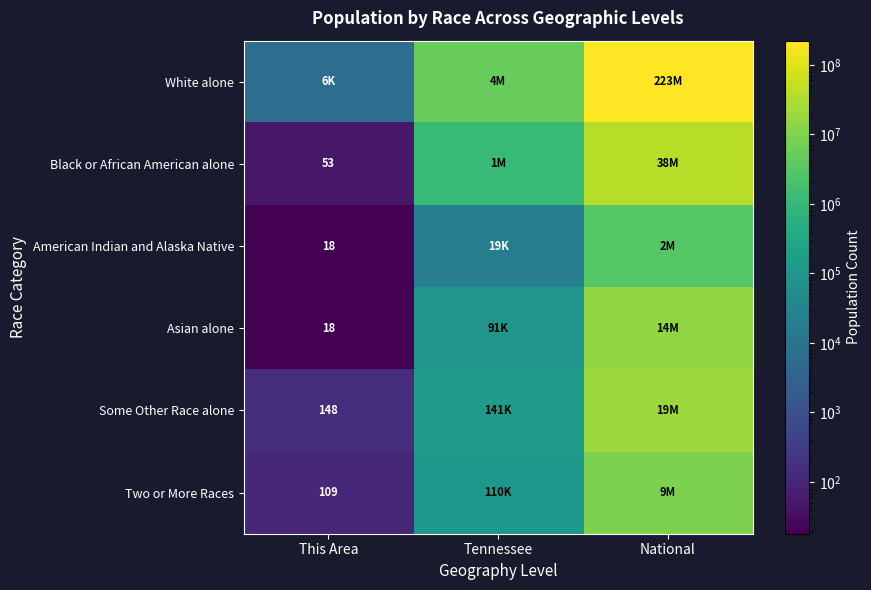

Is it true that Some Other Race alone equals 93 at This Area?

False